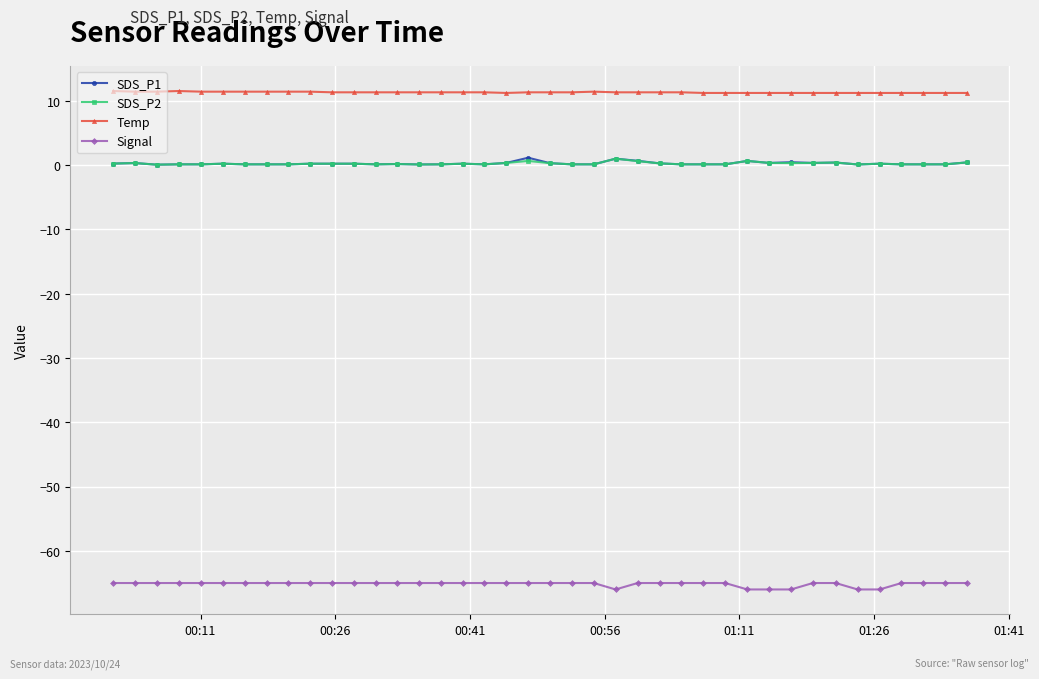

True or false: Signal and SDS_P1 intersect in this chart.

False